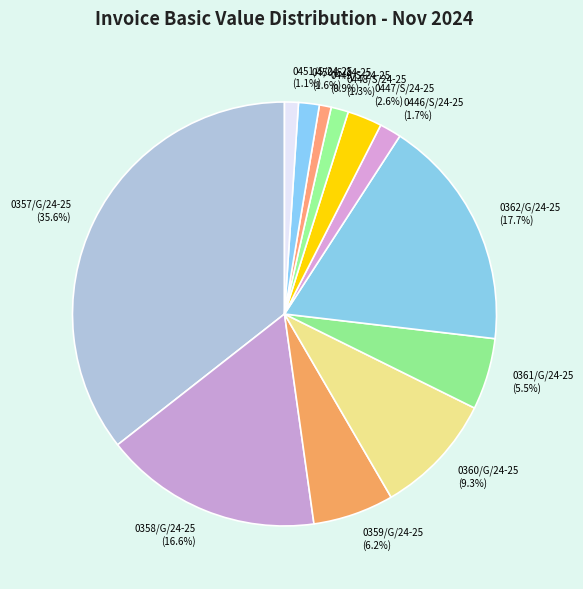

Does any single category account for the majority?

No